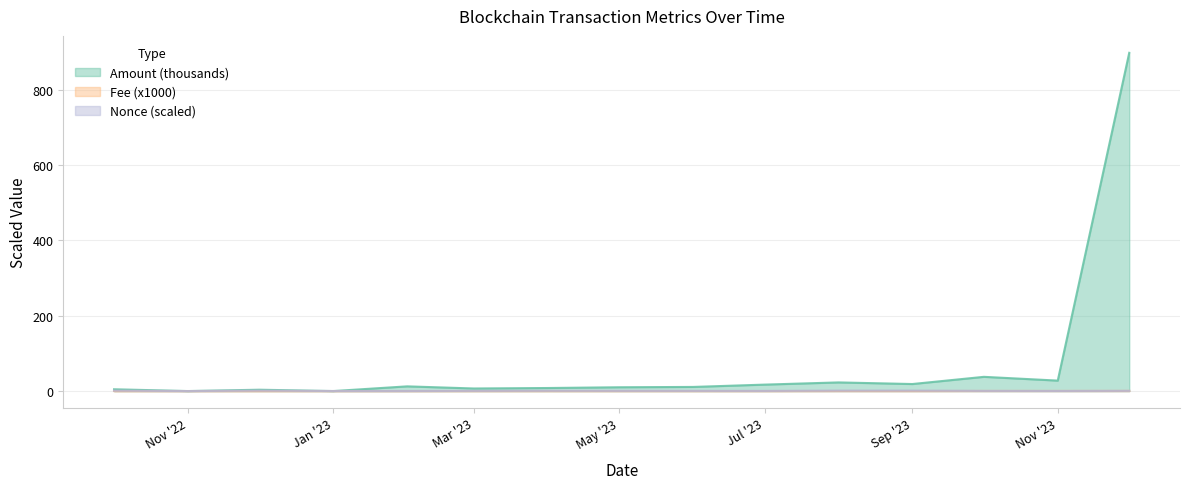

How many interior local valleys does the Amount (thousands) series have?

5